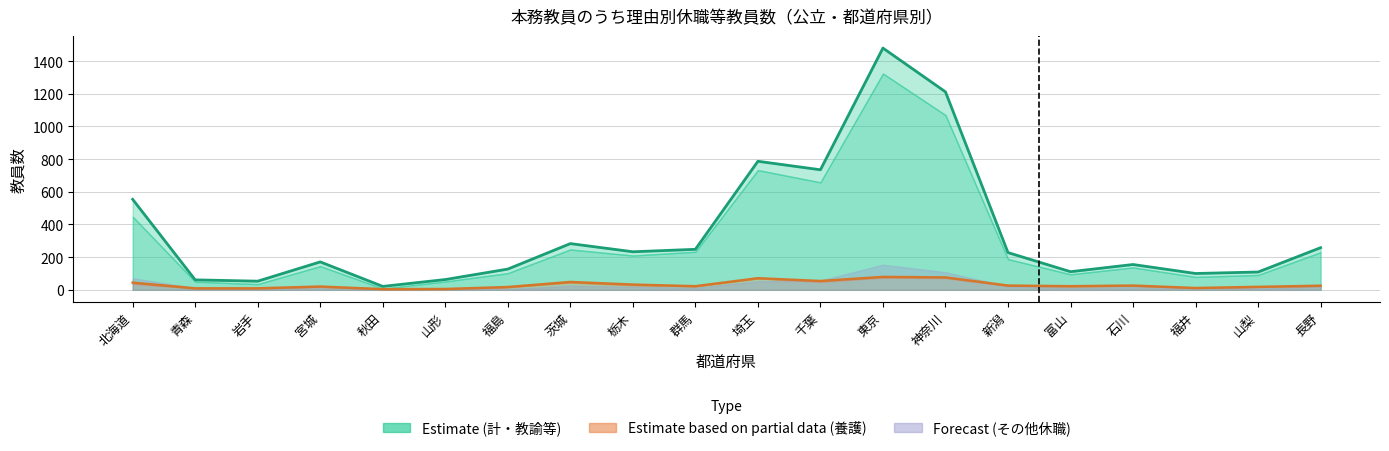

True or false: 養護計(ライン) and 計(ライン) intersect in this chart.

False